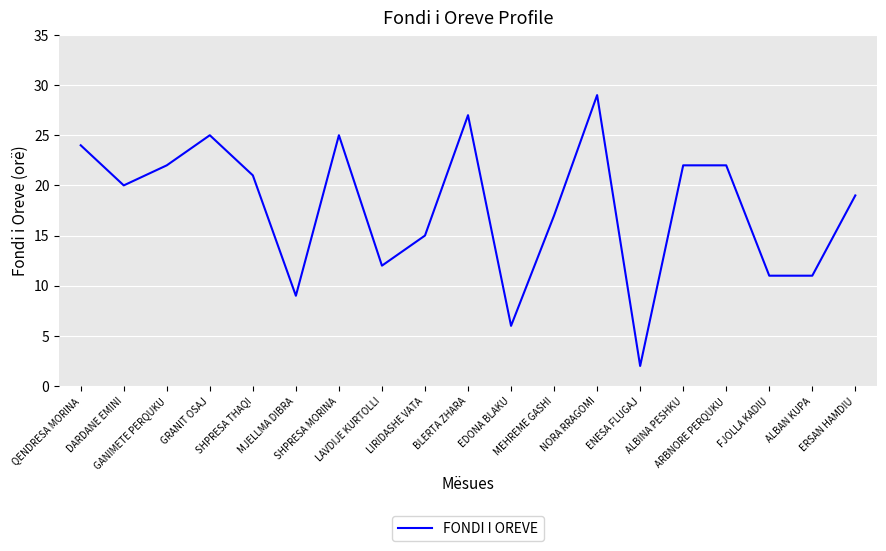

At which category does the chart reach its peak across all series?

NORA RRAGOMI